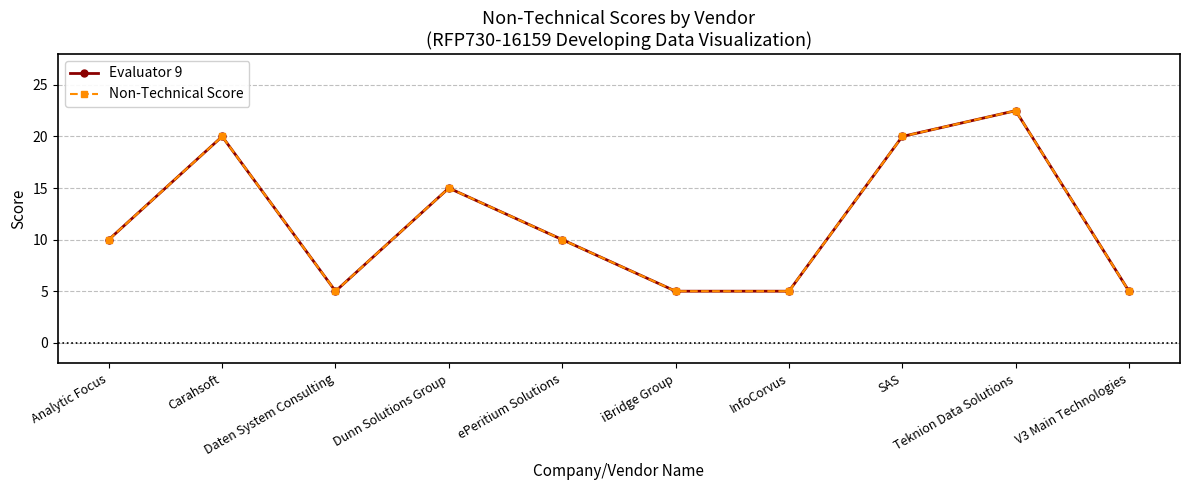

Is this an area chart (filled region under the line)?

No